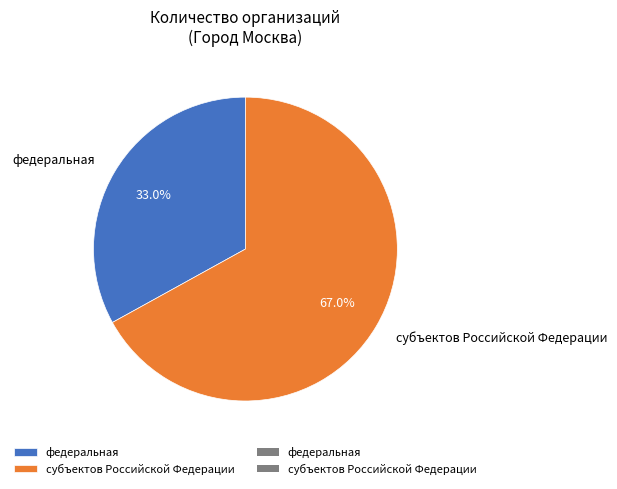

Which has a higher value, федеральная or субъектов Российской Федерации?

субъектов Российской Федерации